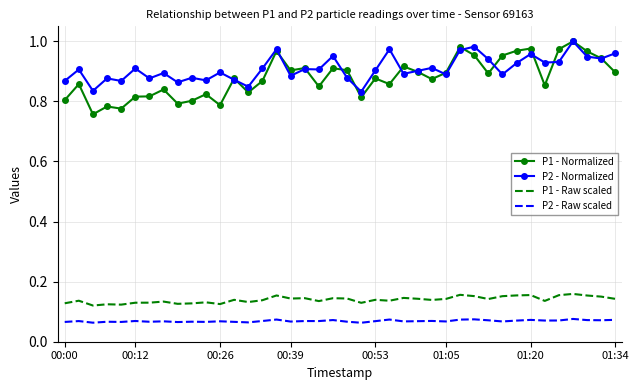

True or false: P1 - Normalized and P2 - Raw scaled cross at least once.

False